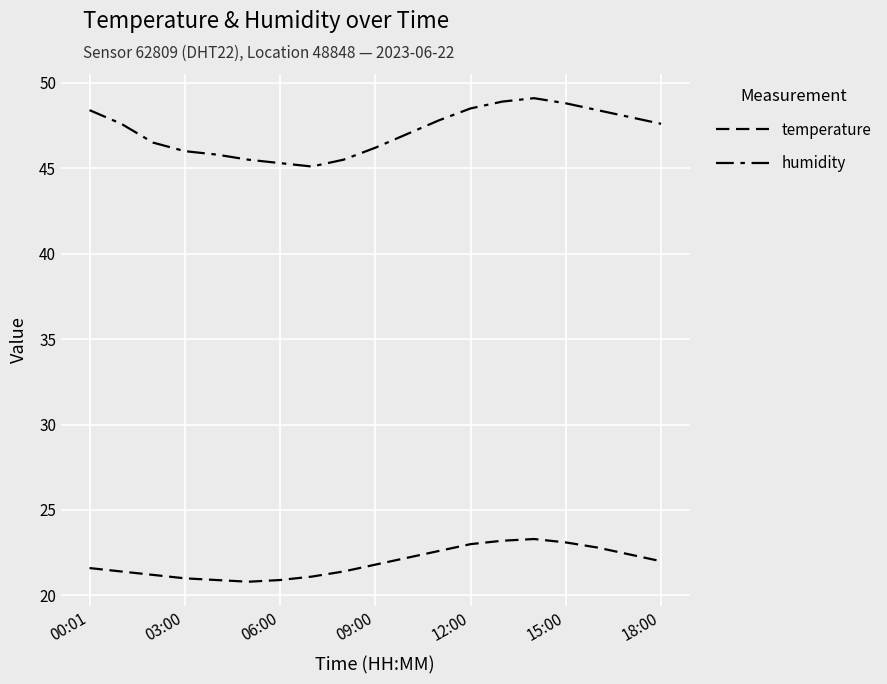

Which series has the largest range (max minus min)?

humidity